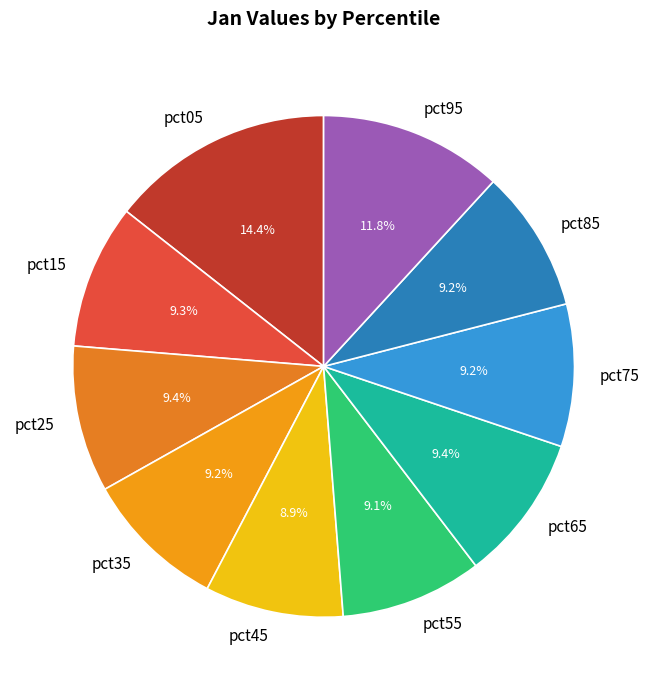

Combined, what portion of the pie is pct55 and pct75?

18.3%